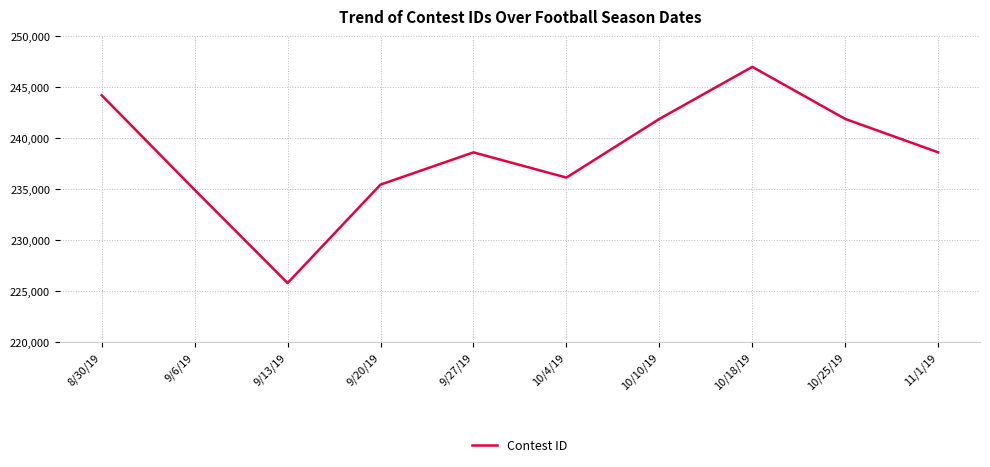

What is the maximum value shown in the chart?

246975